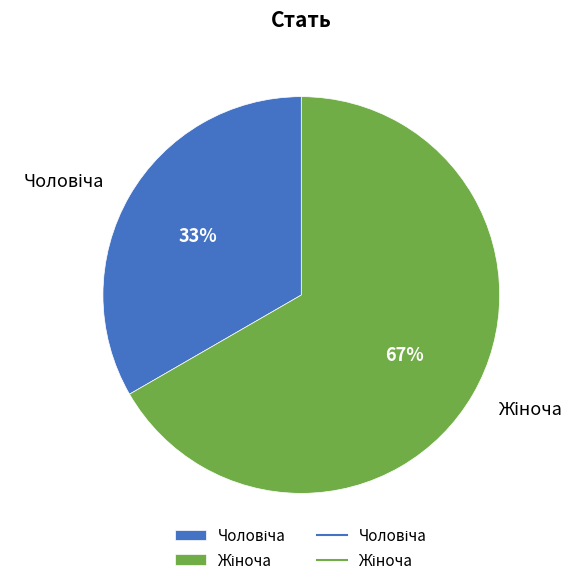

Is there any slice that represents more than half of the pie?

Yes